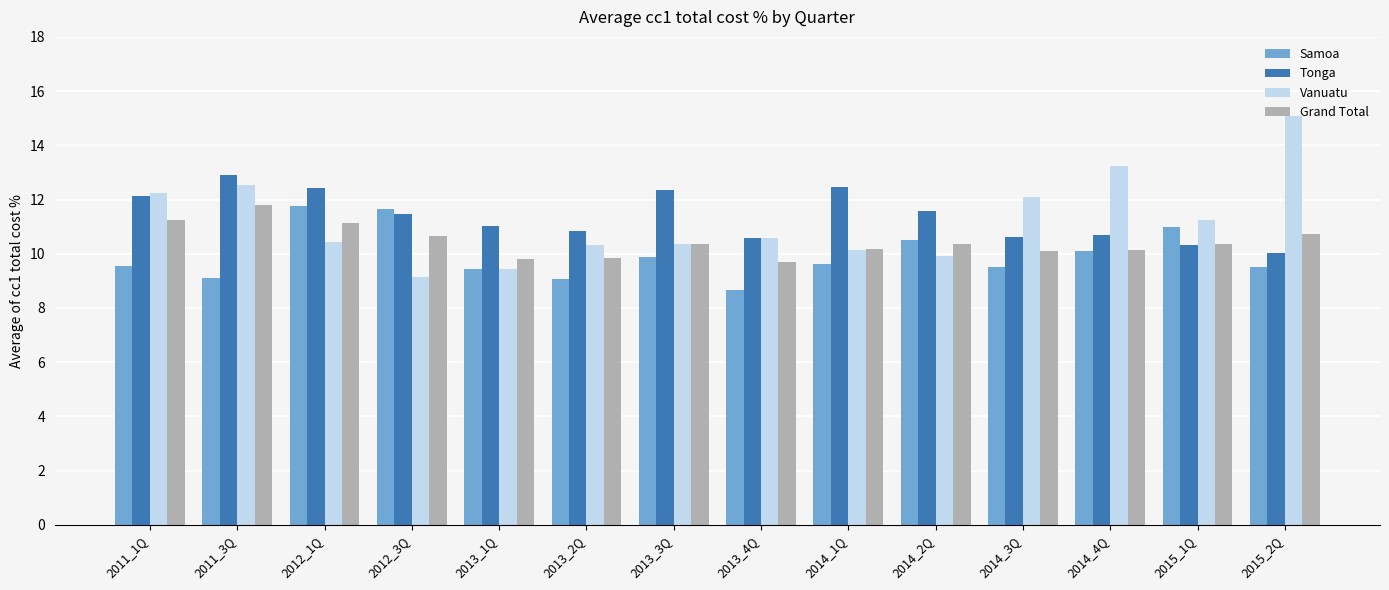

What is the spread (max minus min) of values at 2013_2Q?

1.8